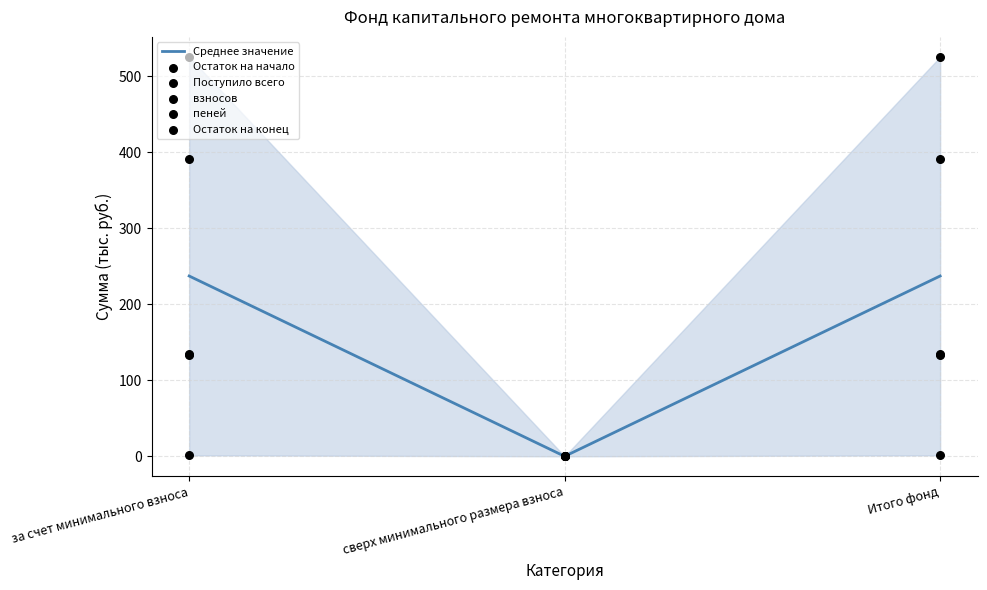

Which series has the largest total across all categories?

Остаток на конец